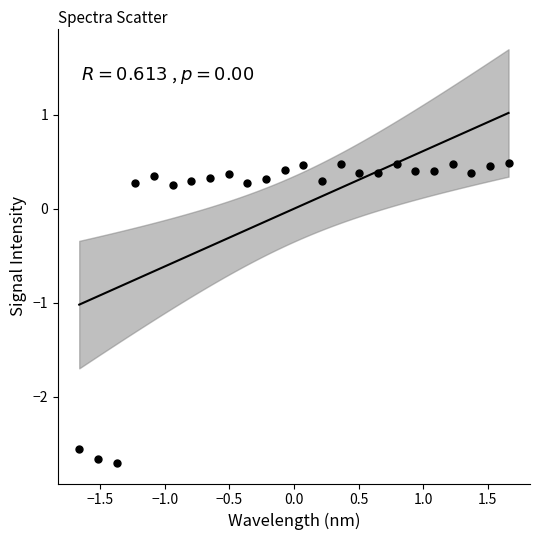

What is the range of Y values (max minus min)?

3.2